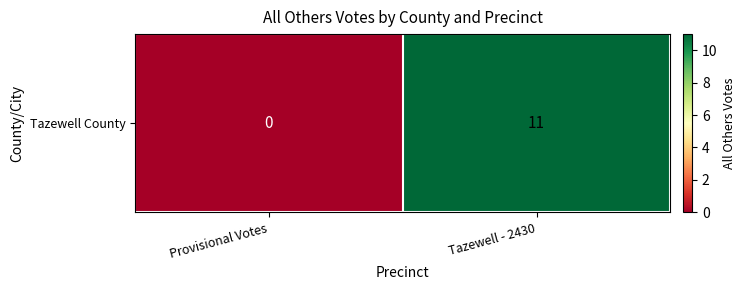

Count the values in the range 0 to 11.

2